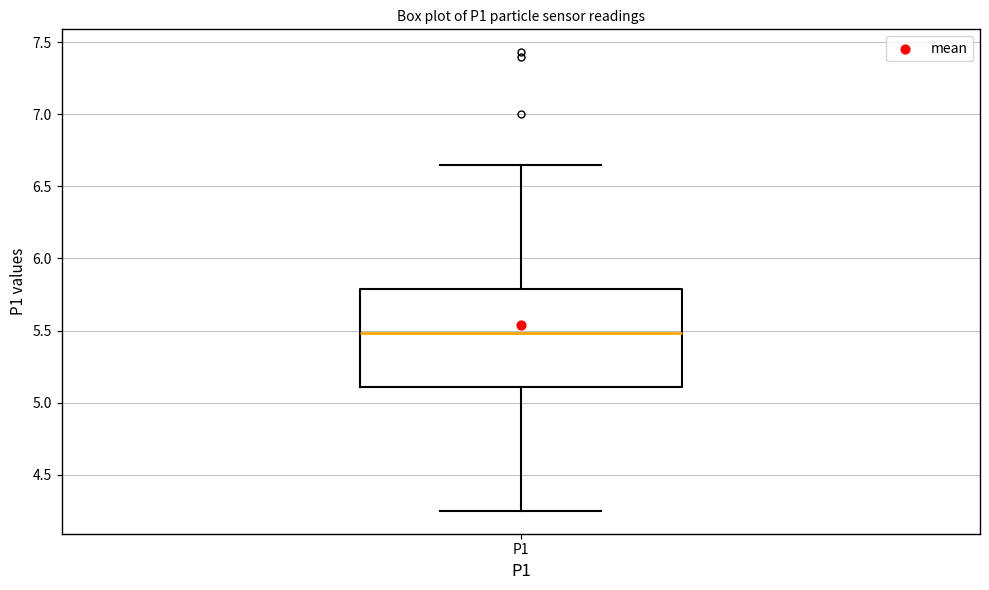

Transcribe this box plot: give where the median line is, the range the box spans, and where the two whiskers end, as read against the y-axis. The values are not printed on the chart, so give them approximately, as read against the axis.

median 5.50, box 5.10 to 5.80, whiskers 4.25 to 6.65